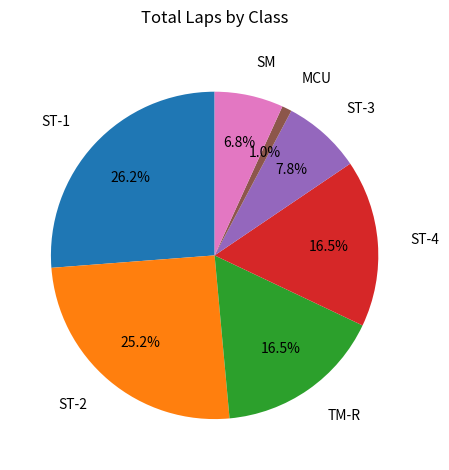

How many segments does this pie chart have?

7